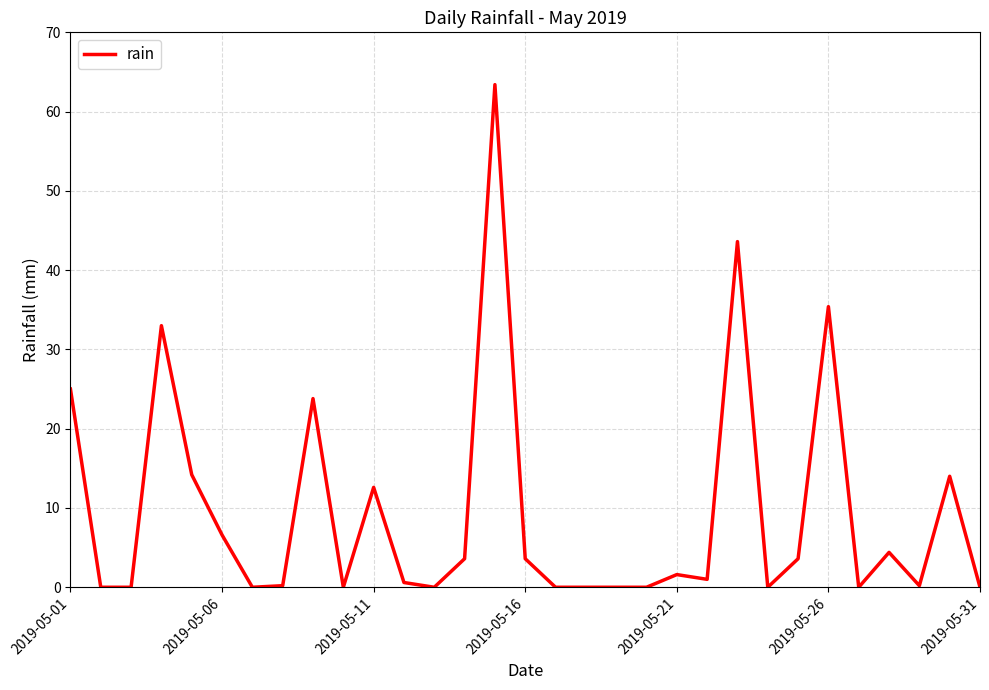

What is the maximum value shown in the chart?

63.4